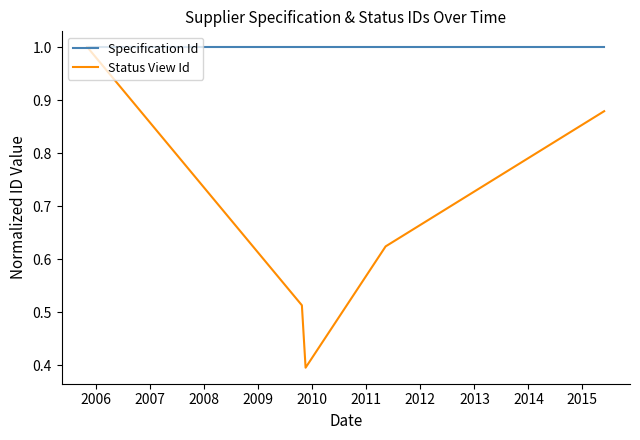

What are all the series names shown in the legend?

Specification Id, Status View Id